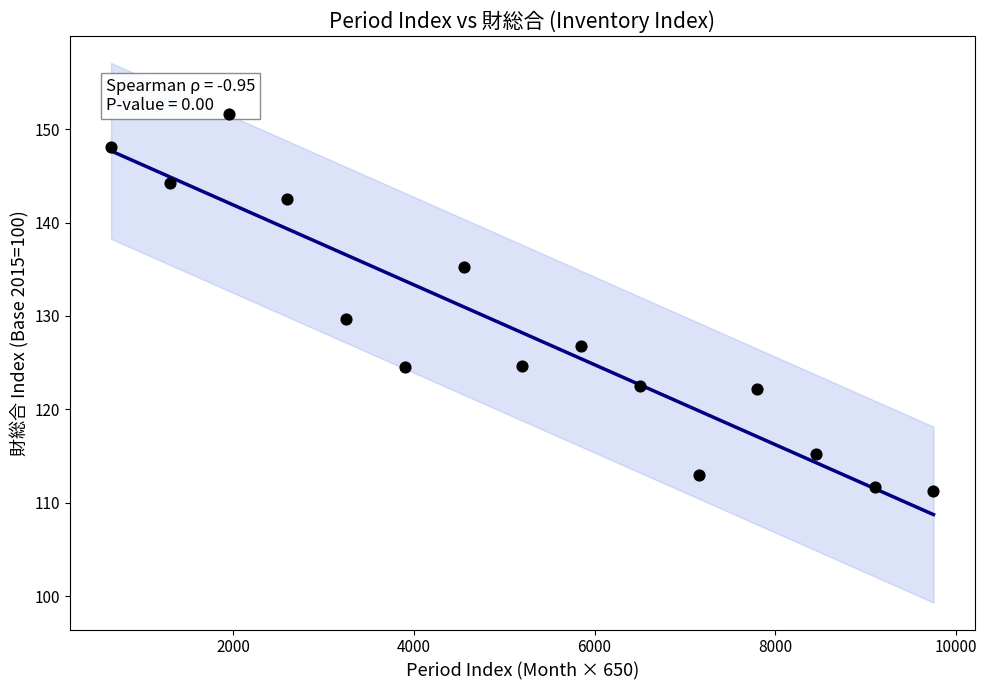

What is the range of X values (max minus min)?

9100.0